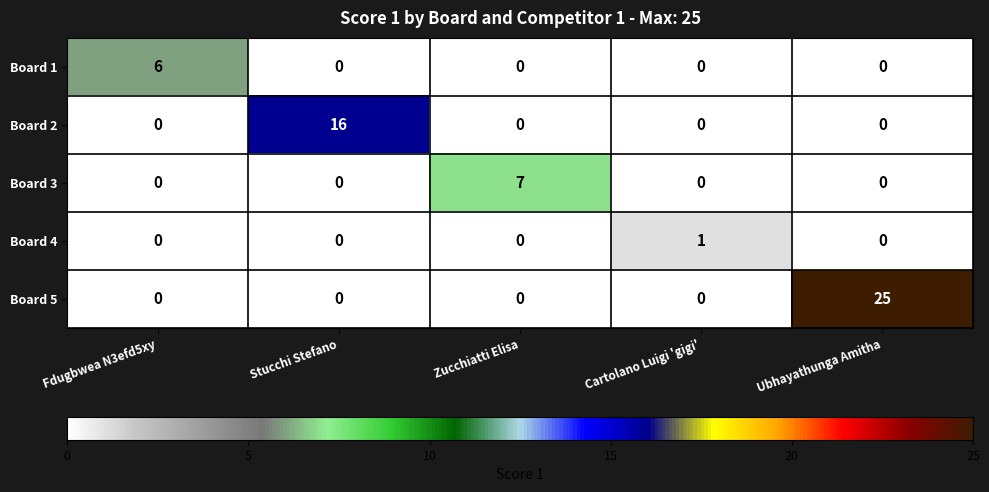

What is the difference between the maximum and minimum values in the Board 3 series?

7